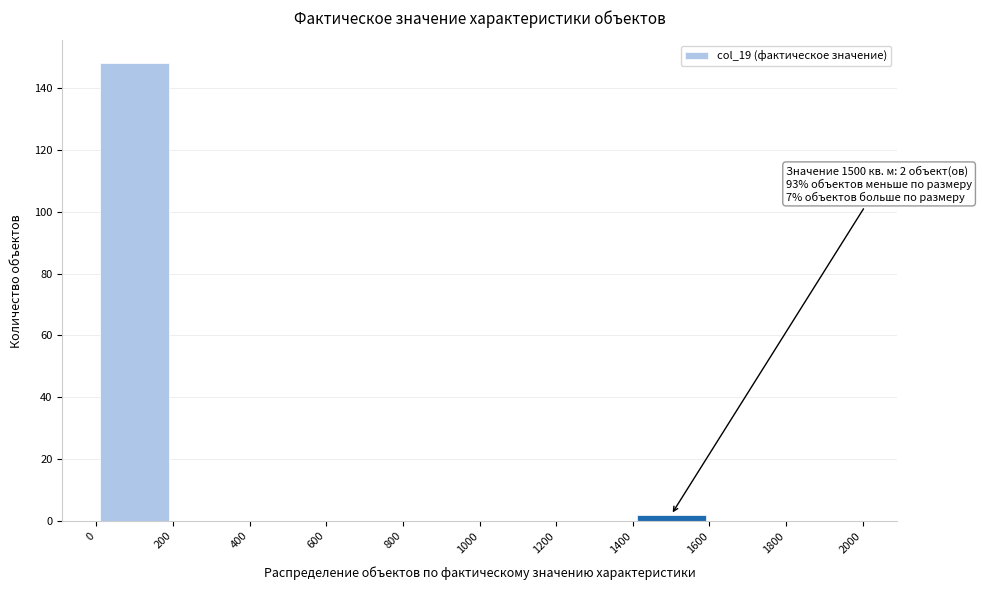

Which range on the x-axis has the tallest bar?

0 to 200